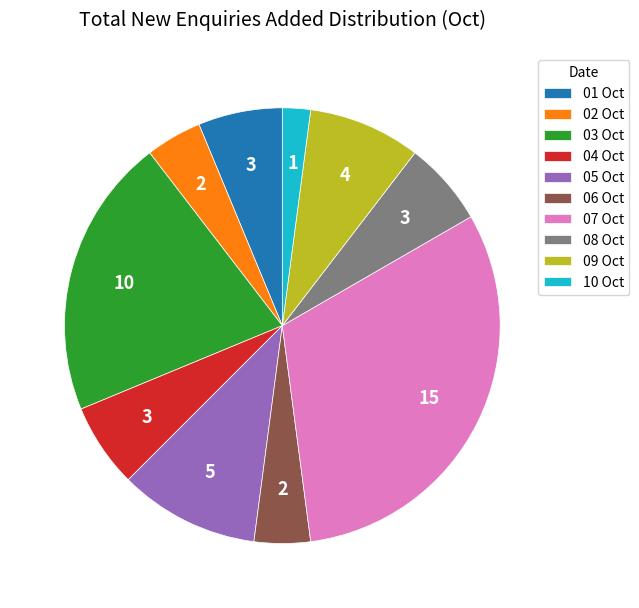

Is it true that 02 Oct is 13% of the pie?

False